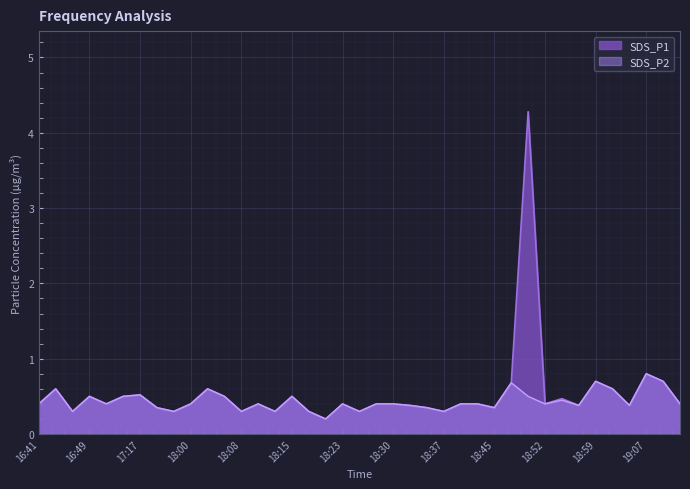

The value of SDS_P2 at 17:17 is 0.5. True or false?

True